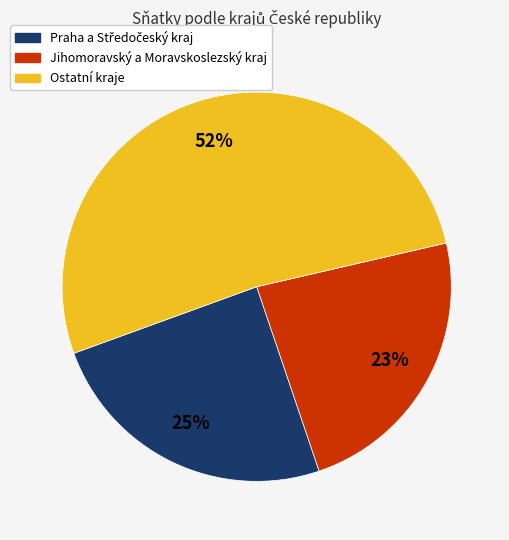

Is there a majority slice in this chart?

Yes